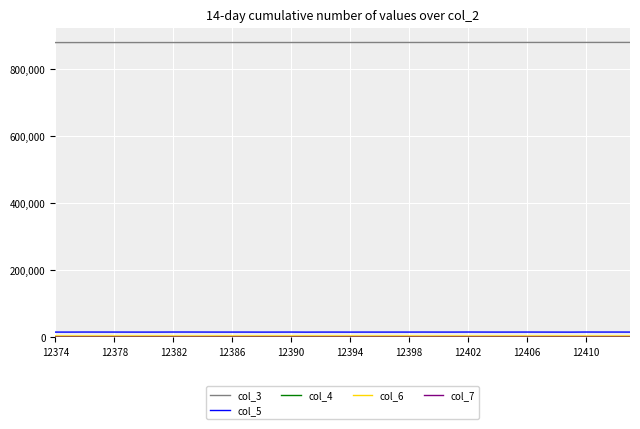

What is the maximum value shown in the chart?

879503